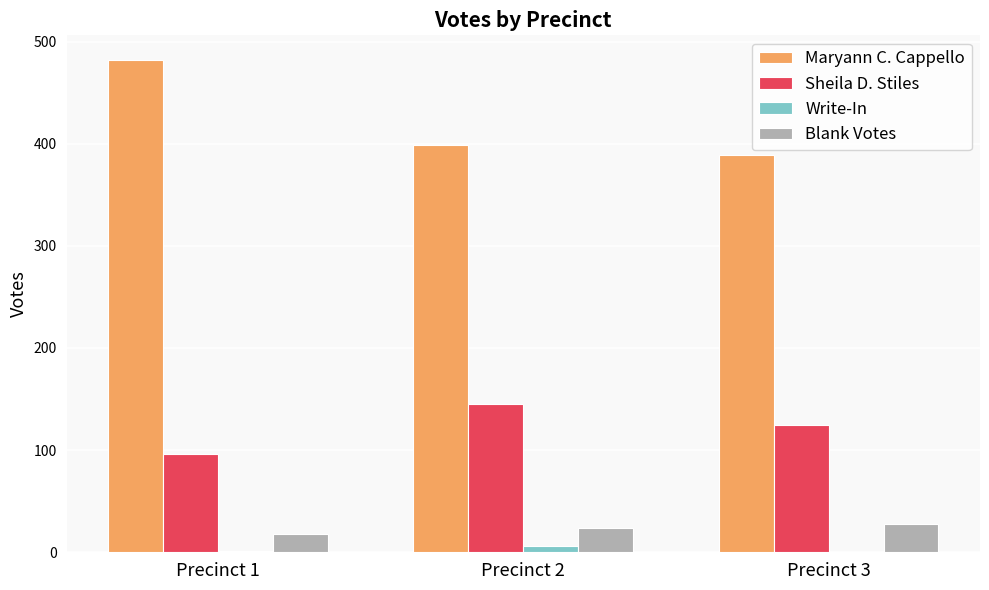

What are all the series names shown in the legend?

Maryann C. Cappello, Sheila D. Stiles, Write-In, Blank Votes